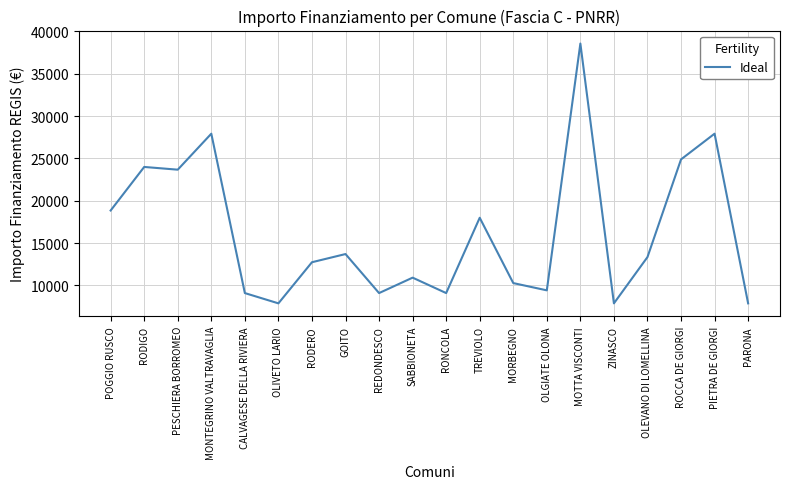

The chart shows a value of 10444 at POGGIO RUSCO. True or false?

False